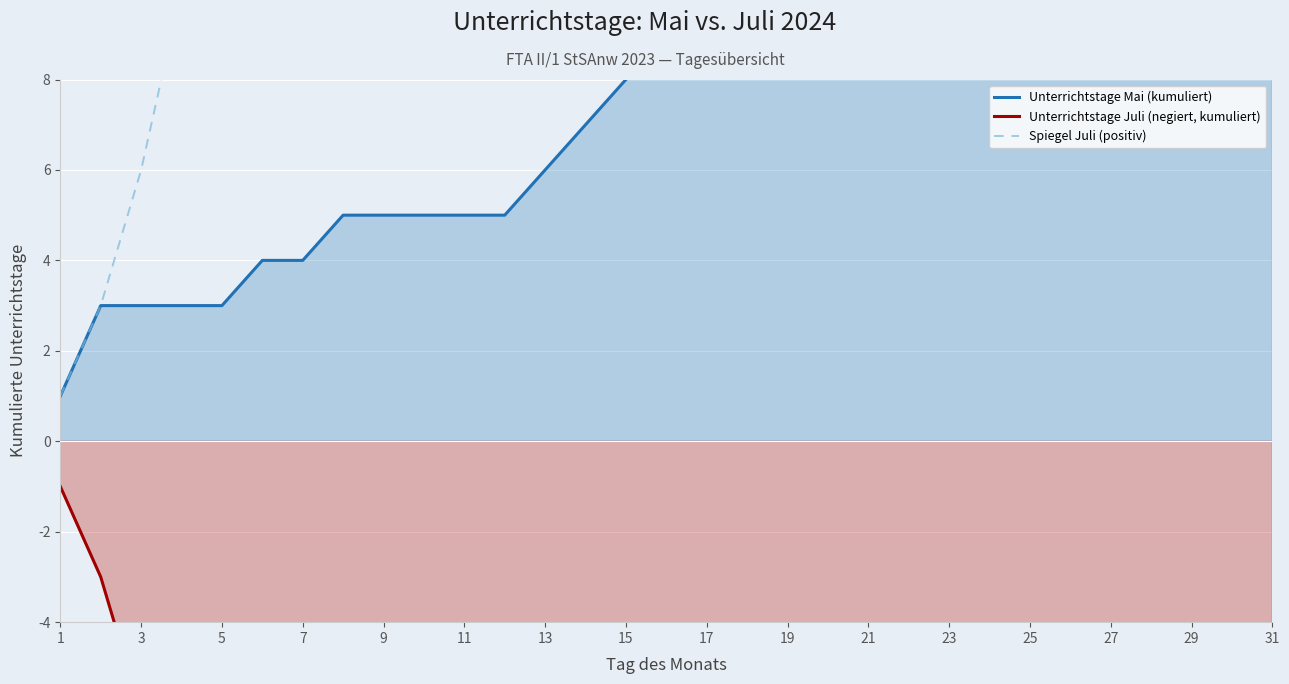

What is the average value of the Spiegel Juli (positiv) series?

31